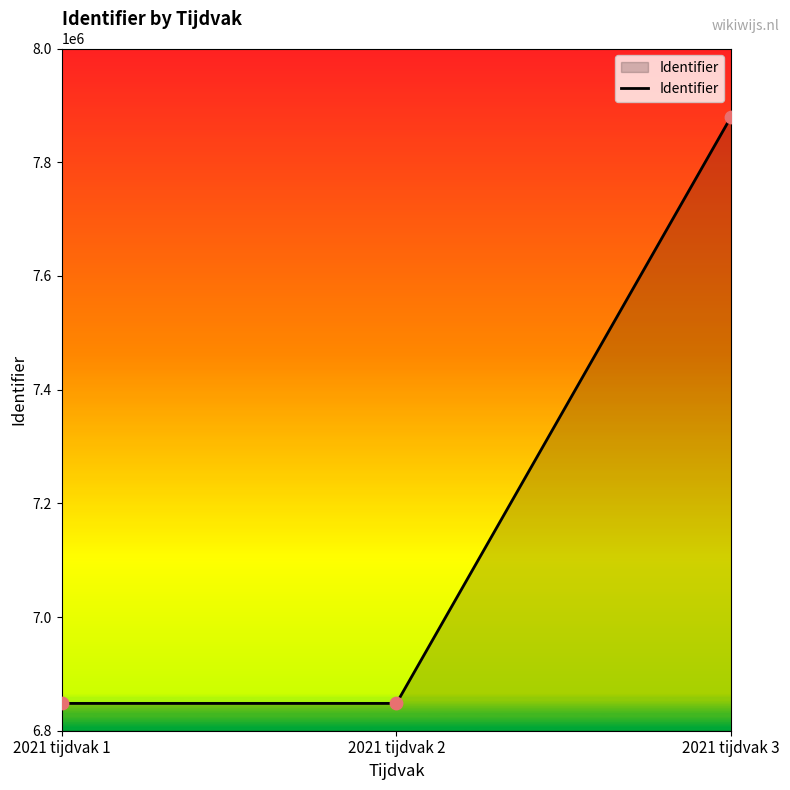

Approximately how many times larger is the value at 2021 tijdvak 2 compared to 2021 tijdvak 1?

1.0